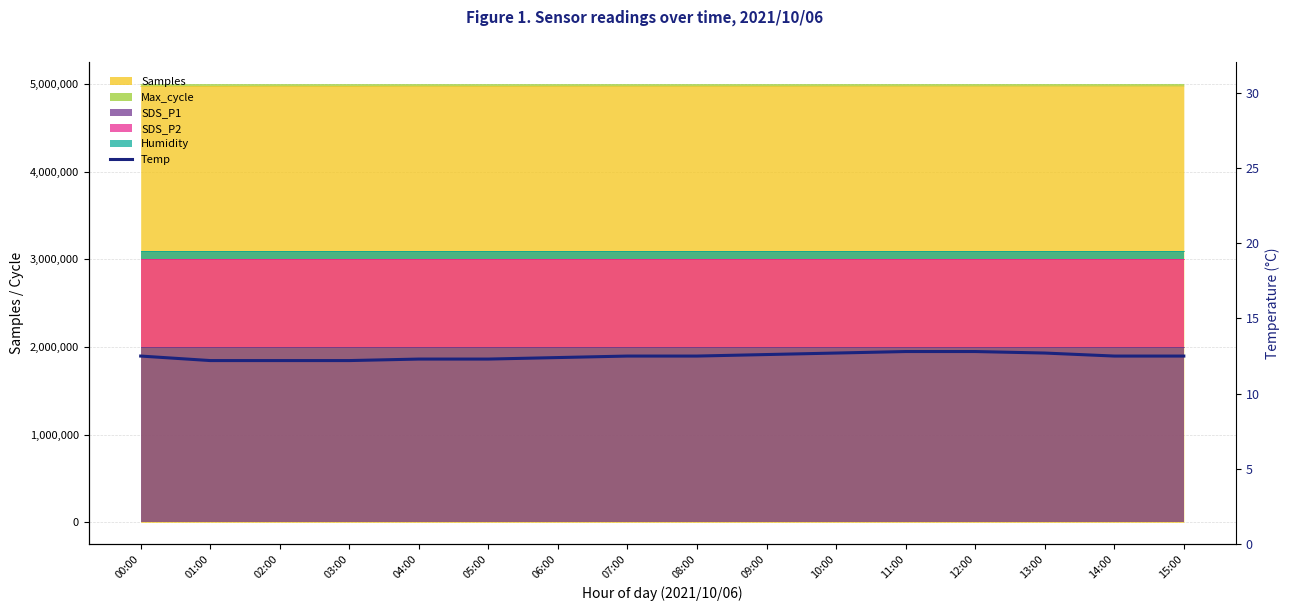

Rank the categories by value from highest to lowest.

11:00, 12:00, 10:00, 13:00, 09:00, 00:00, 07:00, 08:00, 14:00, 15:00, 06:00, 04:00, 05:00, 01:00, 02:00, 03:00